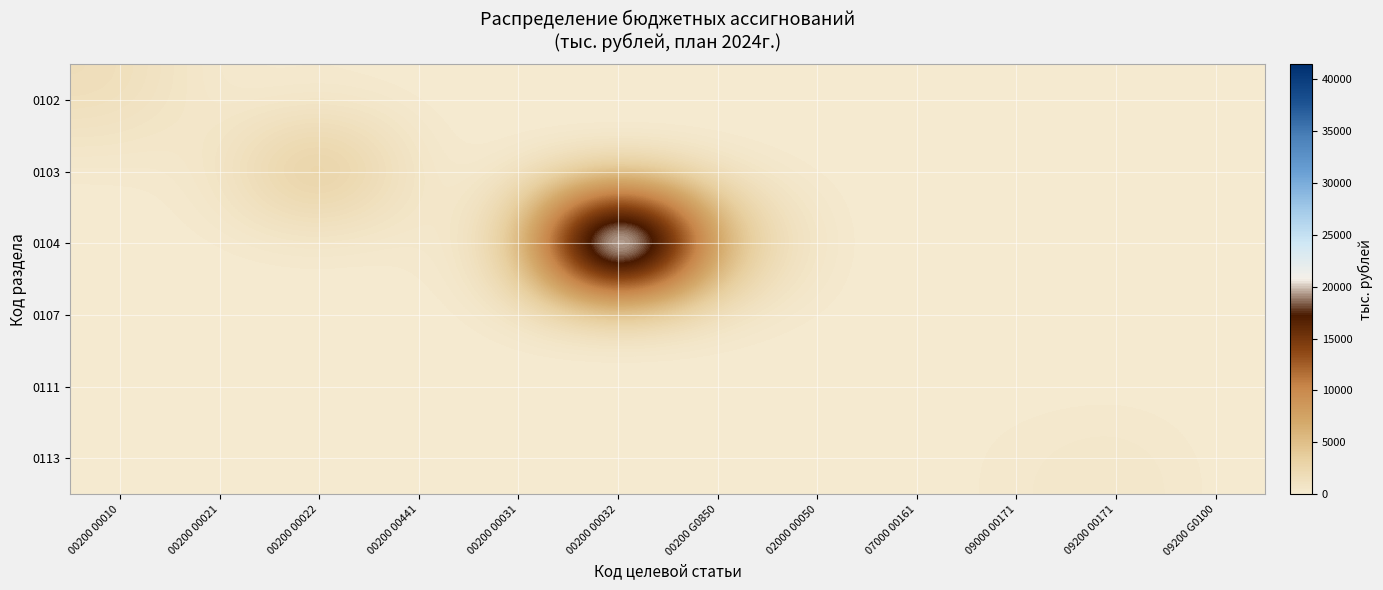

What is the difference between the highest and lowest values at 00200 00021?

415.7